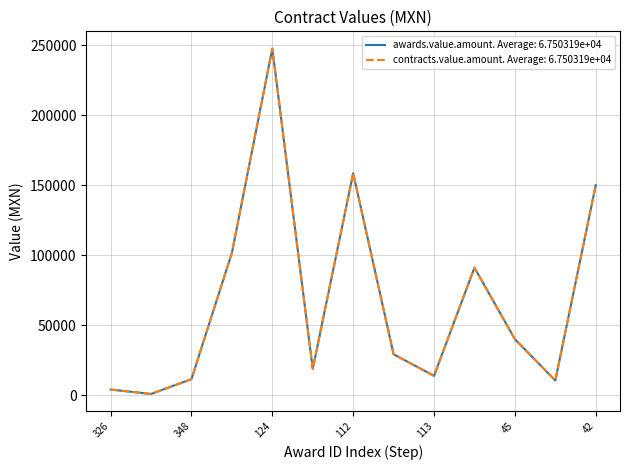

Does the chart display data point markers on the line(s)?

No